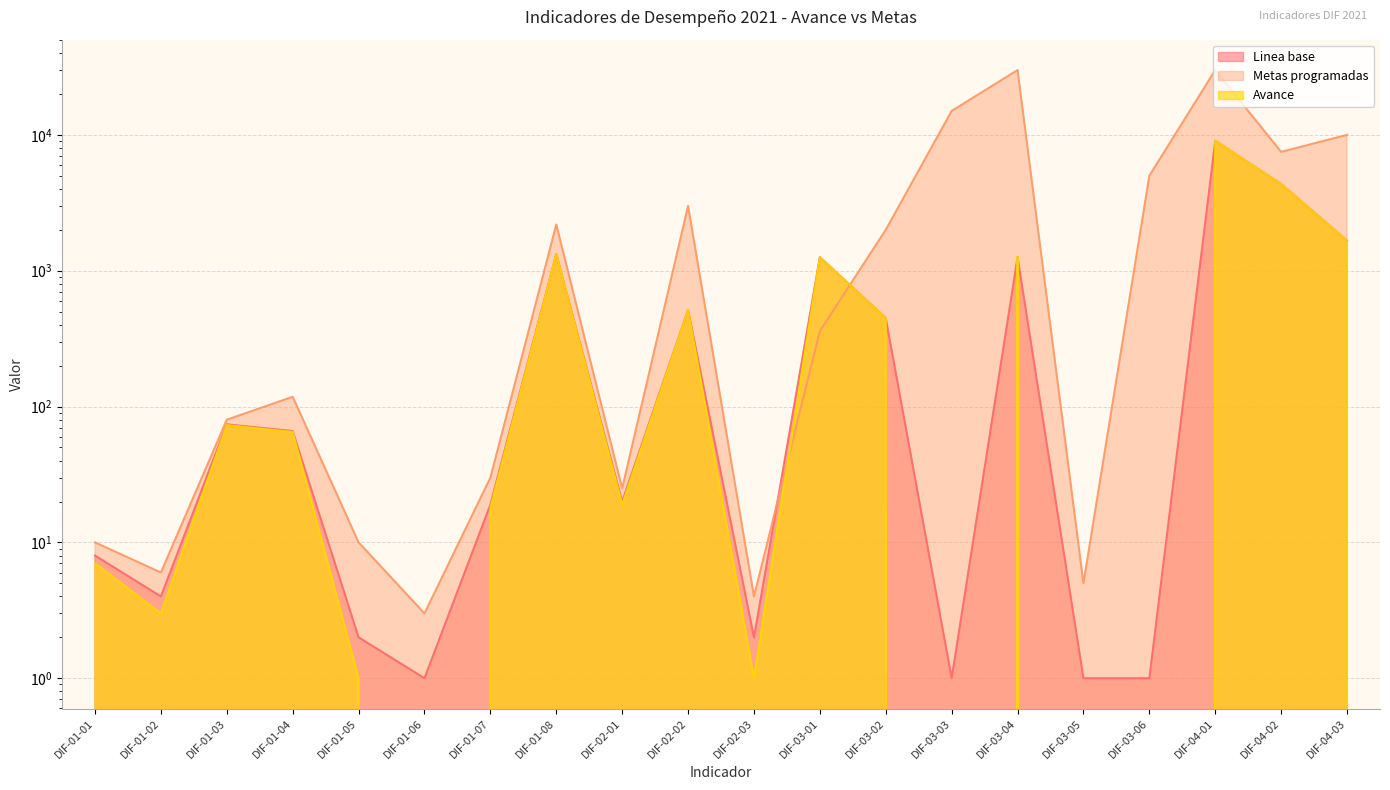

True or false: Metas programadas has more than 1 interior local peaks.

True